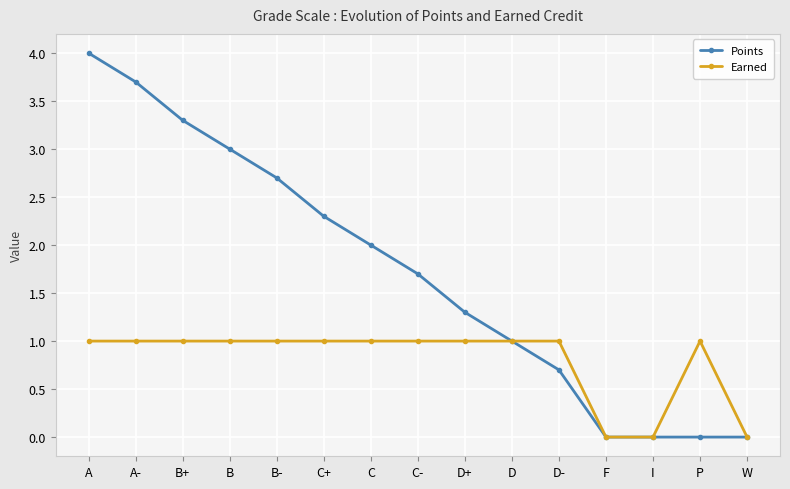

Rank the series by their average value, from highest to lowest.

Points, Earned